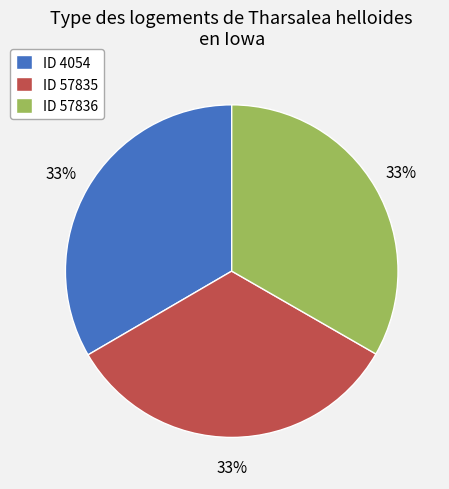

Is it true that ID 57836 is 28% of the pie?

False